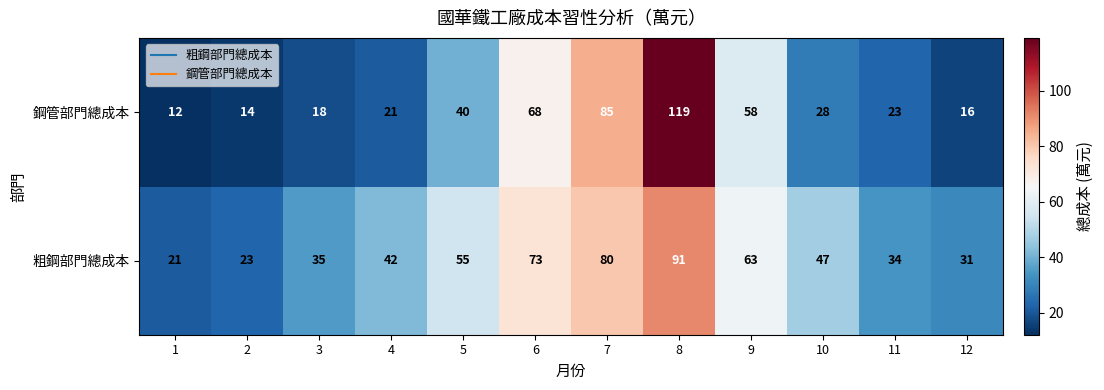

At which category does the chart reach its minimum across all series?

1